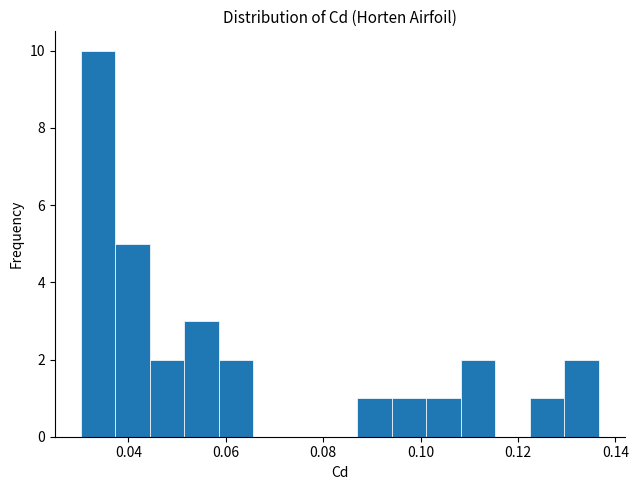

Read against the x-axis, roughly where is the centre of the tallest bar?

0.034